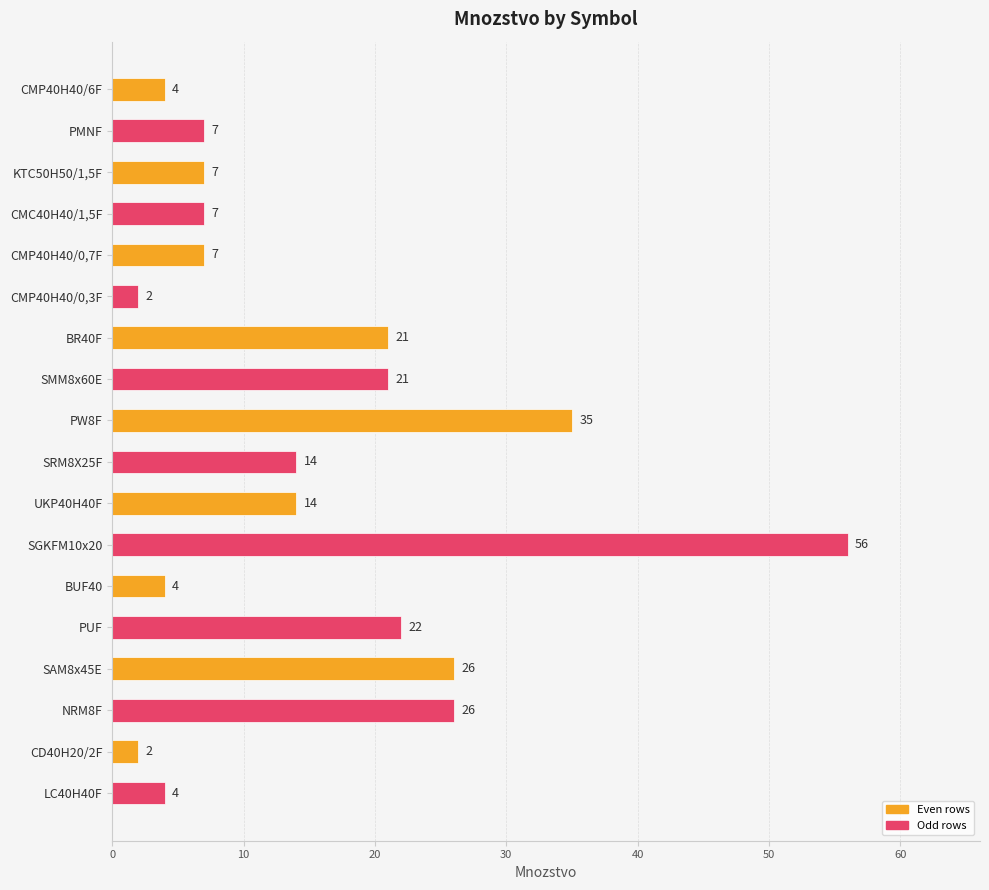

What is the difference between the maximum and second lowest values?

54